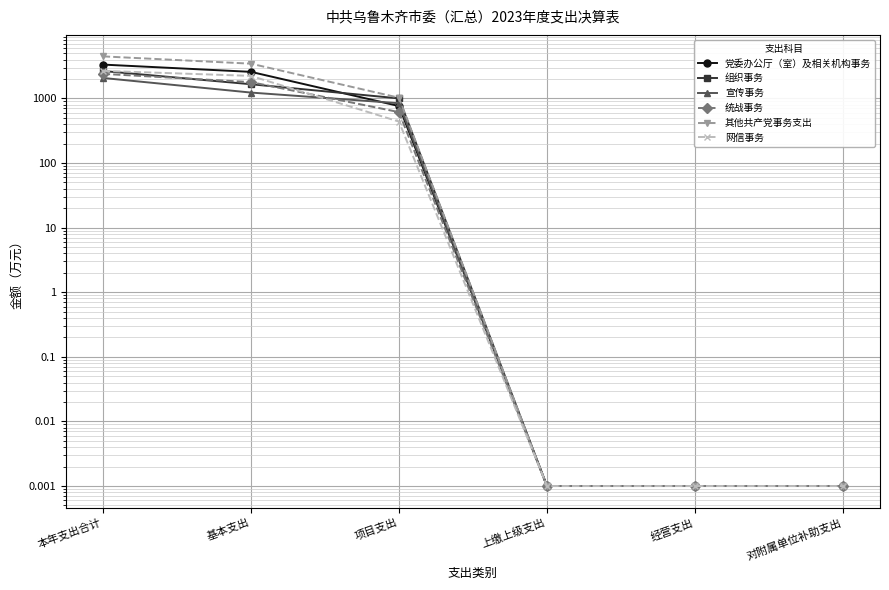

How many lines are shown in the chart?

6